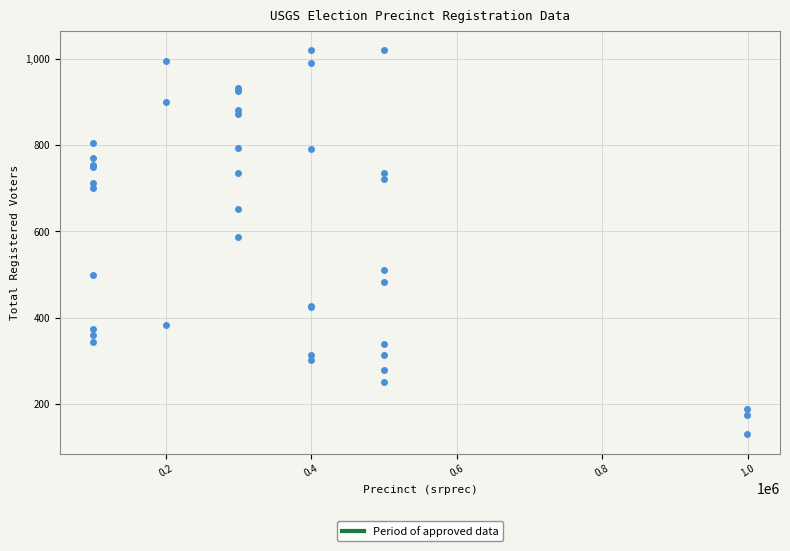

What Y value in the scatter plot is closest to 575?

586